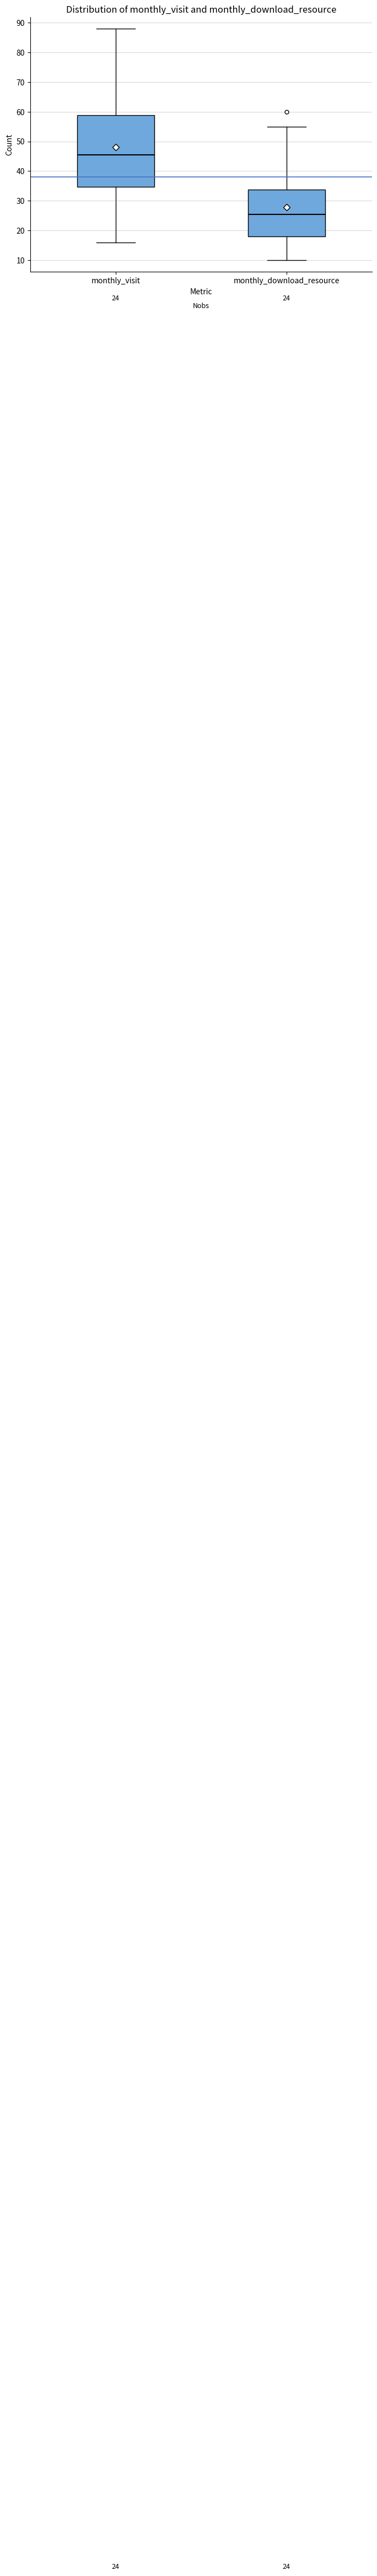

Which box's median line is the highest?

monthly_visit